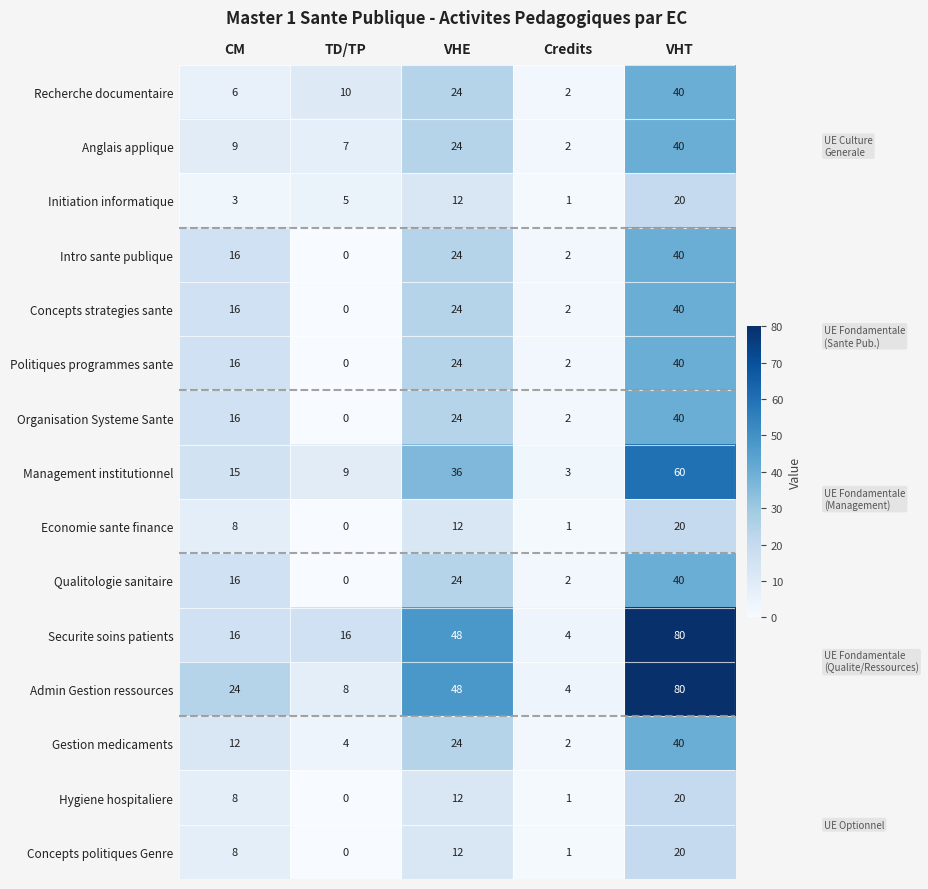

Between CM and VHE, which series saw the biggest shift?

Securite soins patients